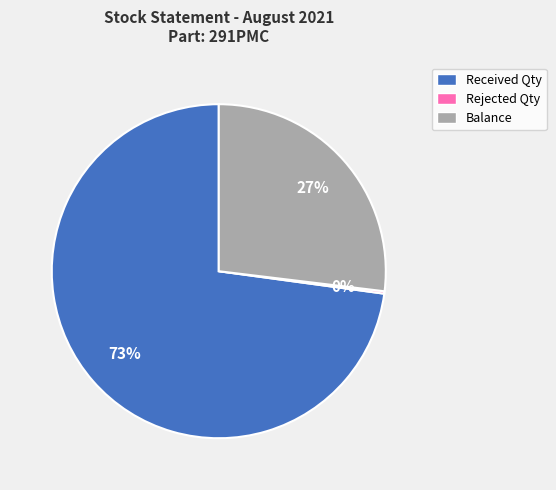

Which category accounts for the majority?

Received Qty